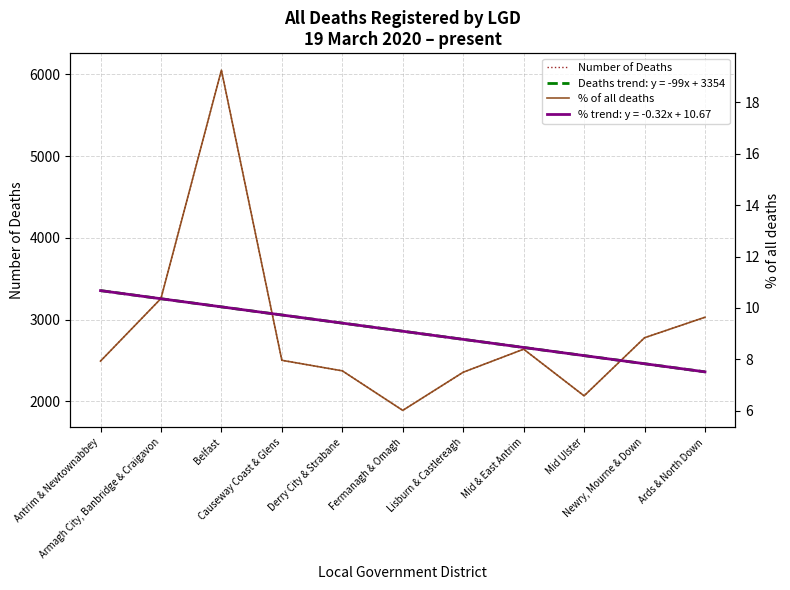

What are all the series names shown in the legend?

Number of Deaths, % of all deaths